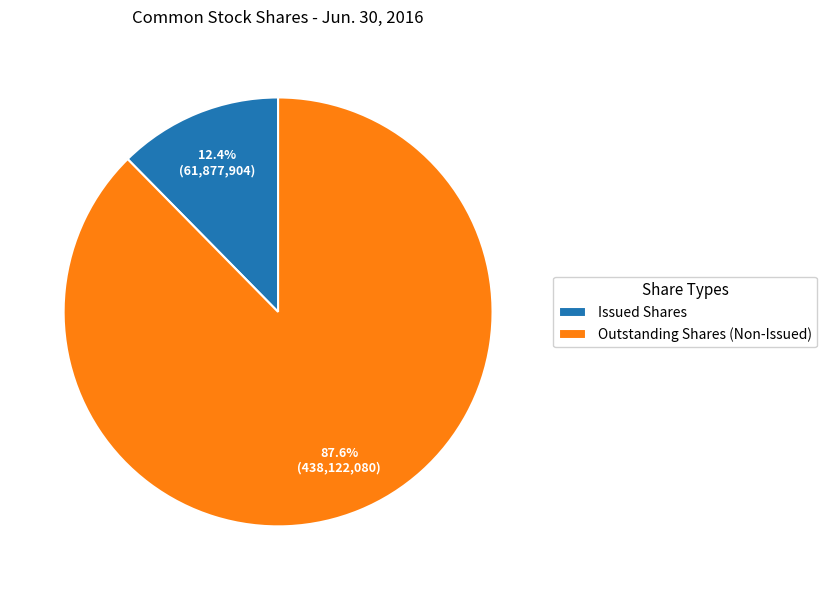

Does Outstanding Shares (Non-Issued) represent more than half of the total?

Yes